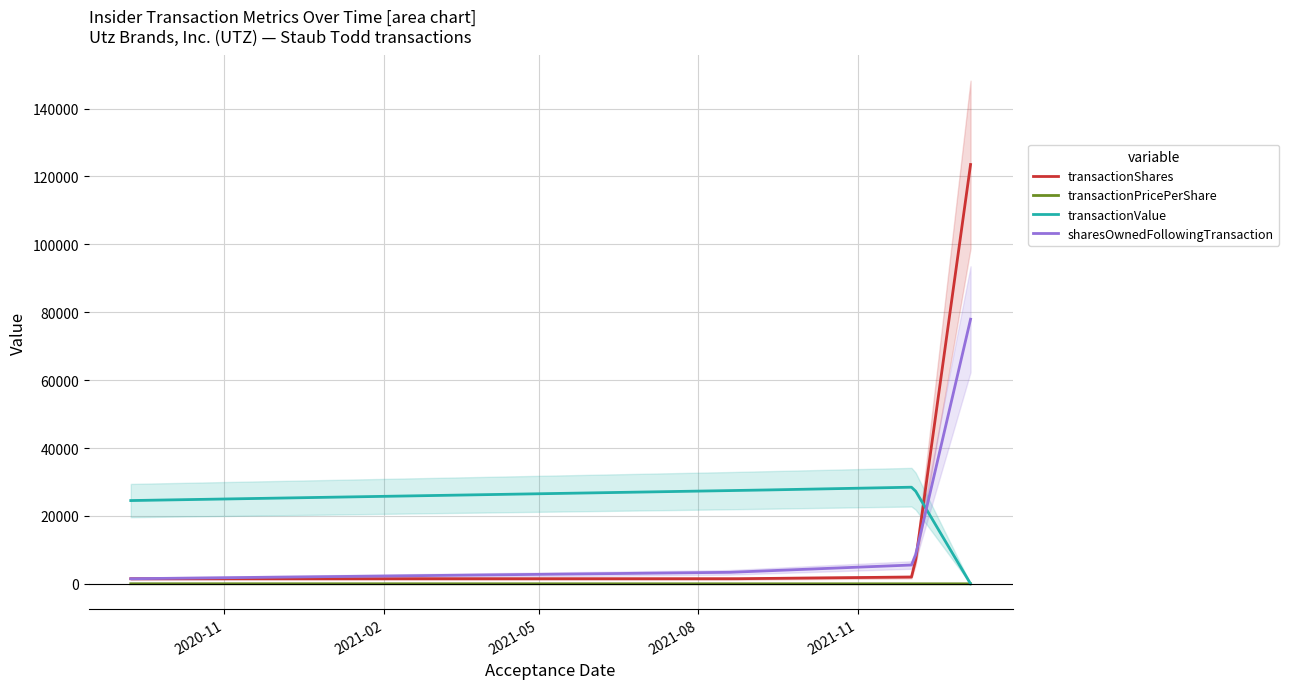

What is the label of the 1st point from the left?

2020-09-08